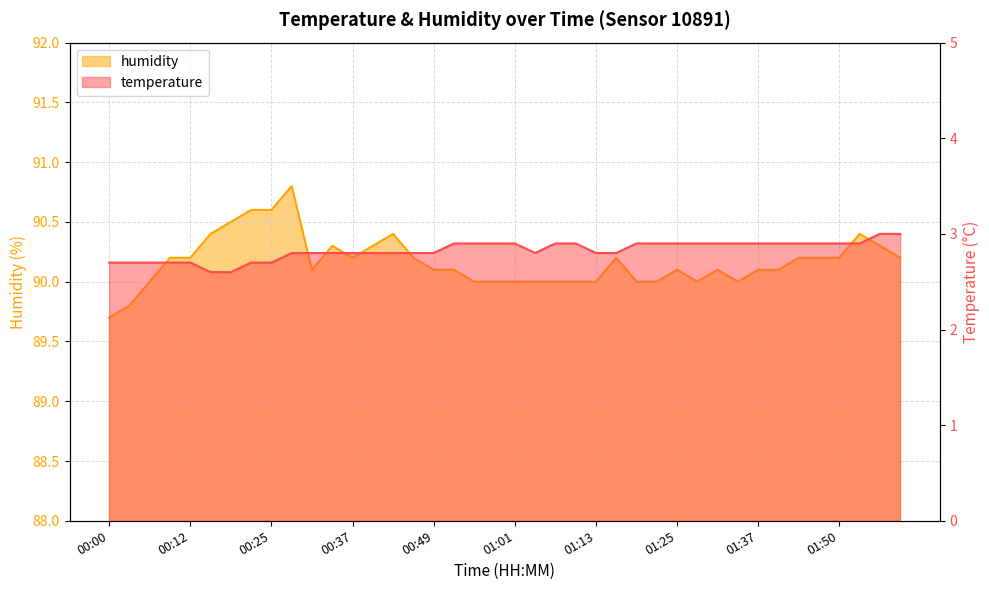

True or false: humidity and temperature intersect in this chart.

False